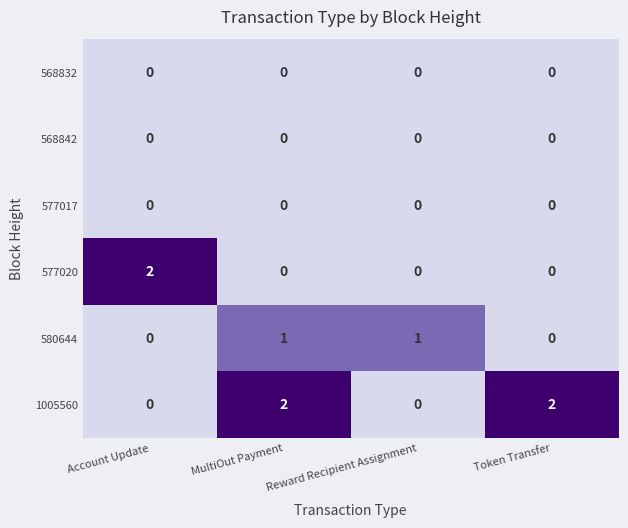

At which category is the sum across all series the highest?

MultiOut Payment